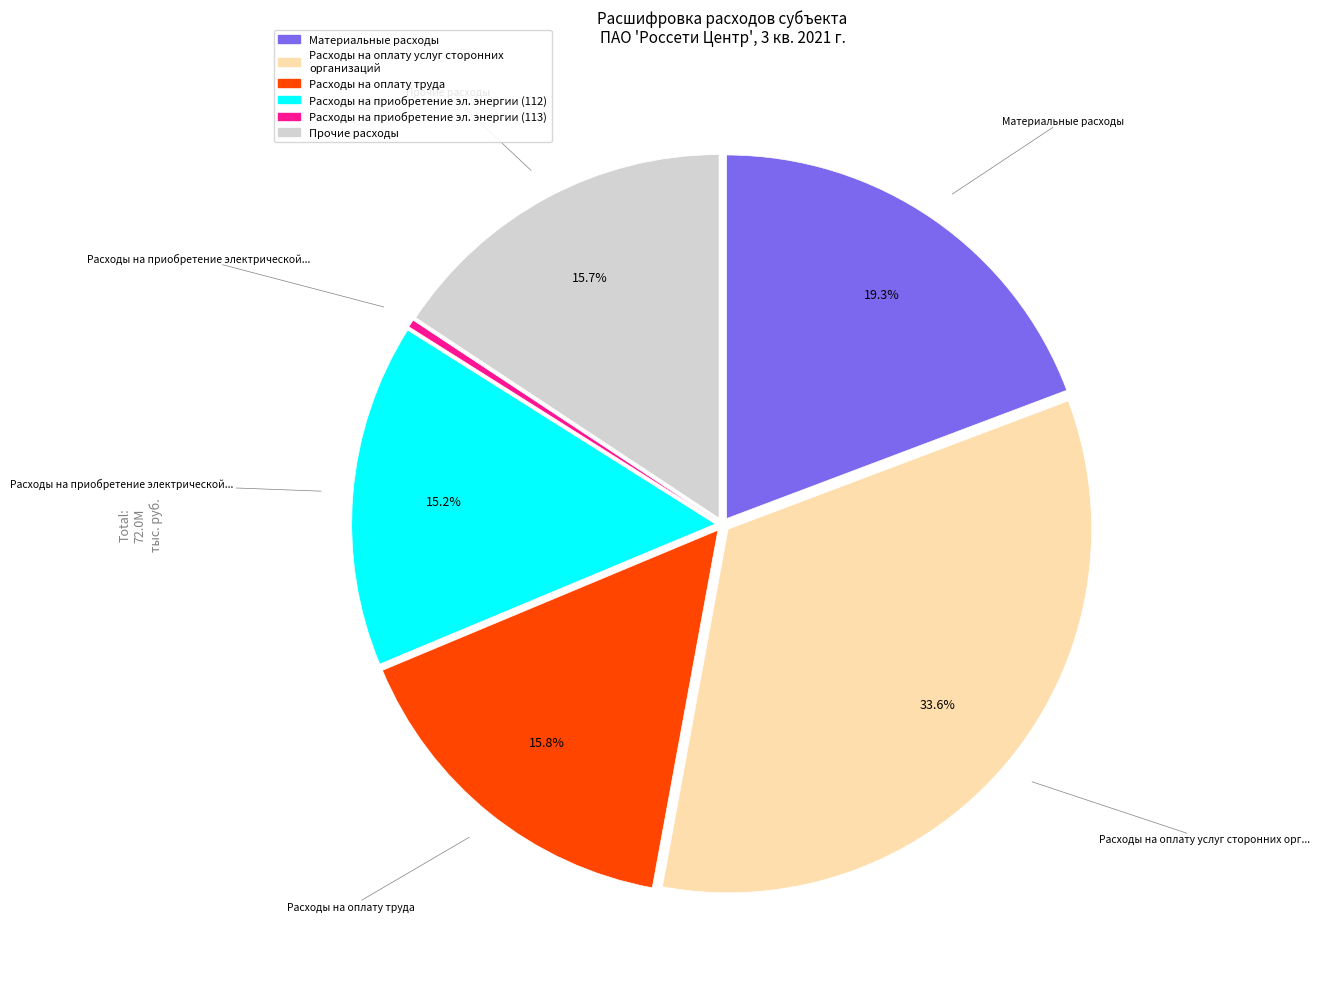

To the nearest percent, what is the difference between the largest and smallest slice percentages?

33%